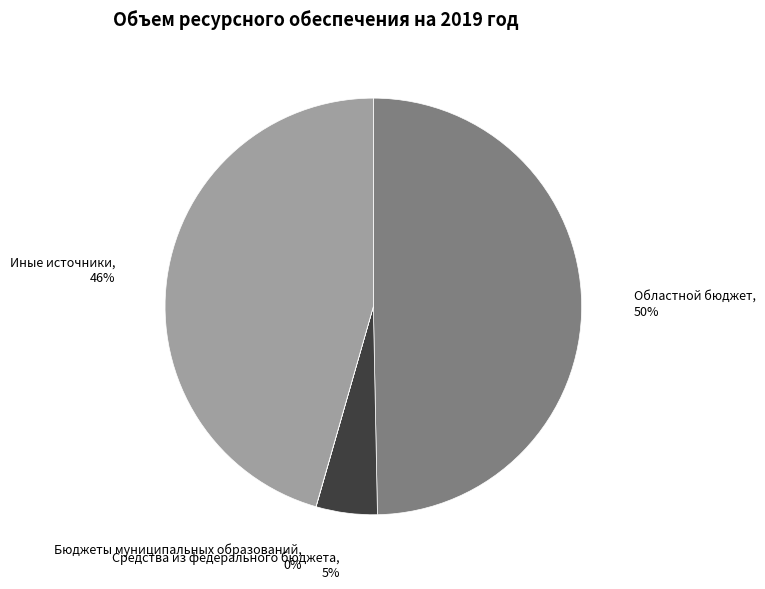

What percentage is the Средства из федерального бюджета slice, to the nearest percent?

5%